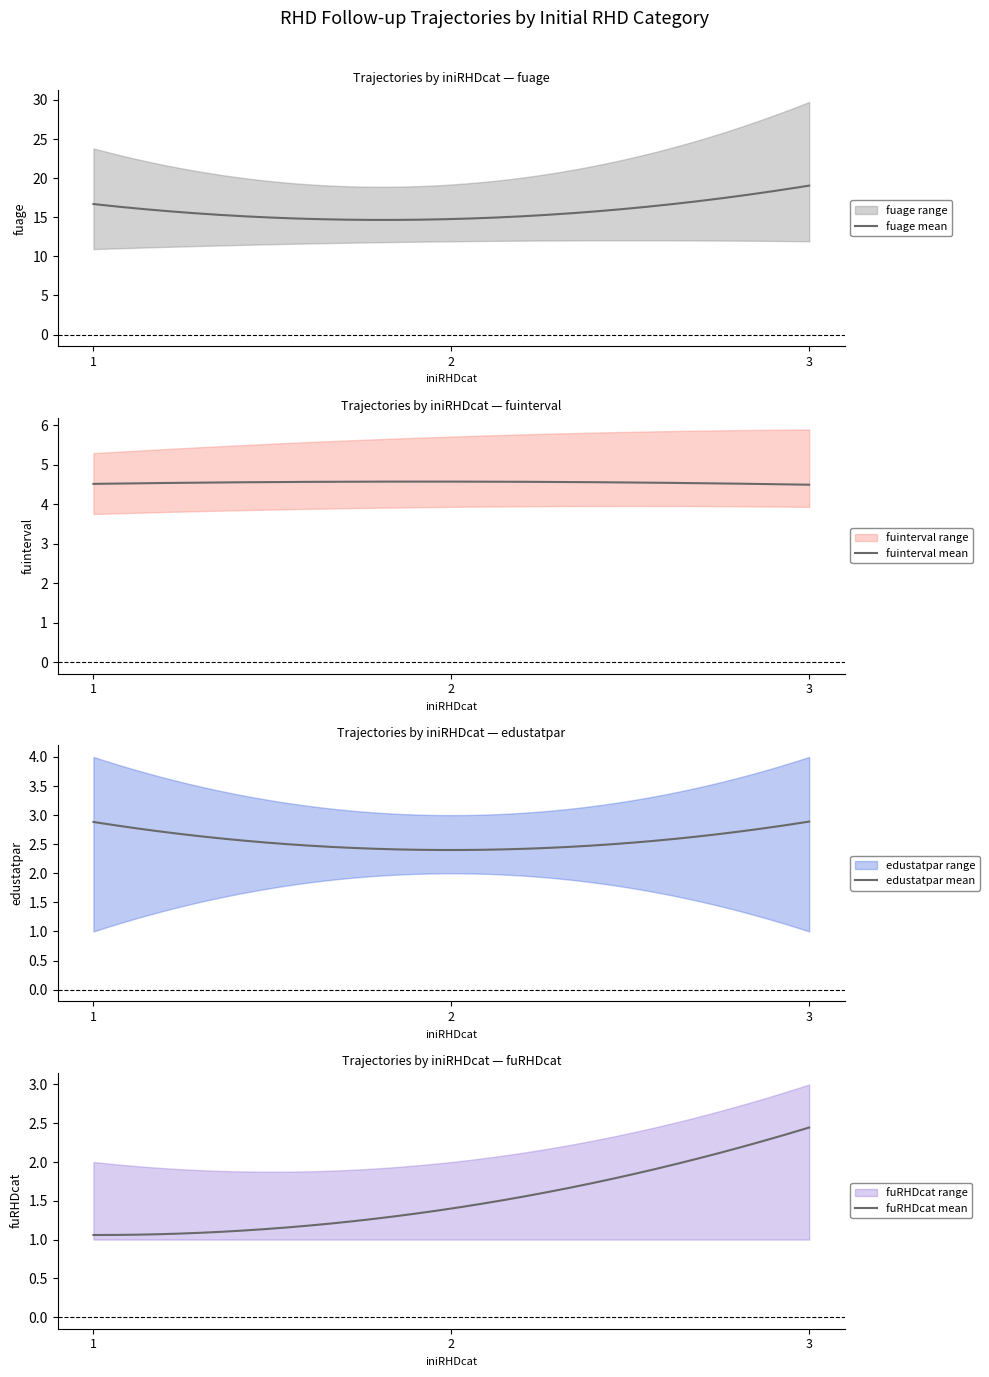

After their last crossing, which series has the higher values: edustatpar or fuinterval?

fuinterval